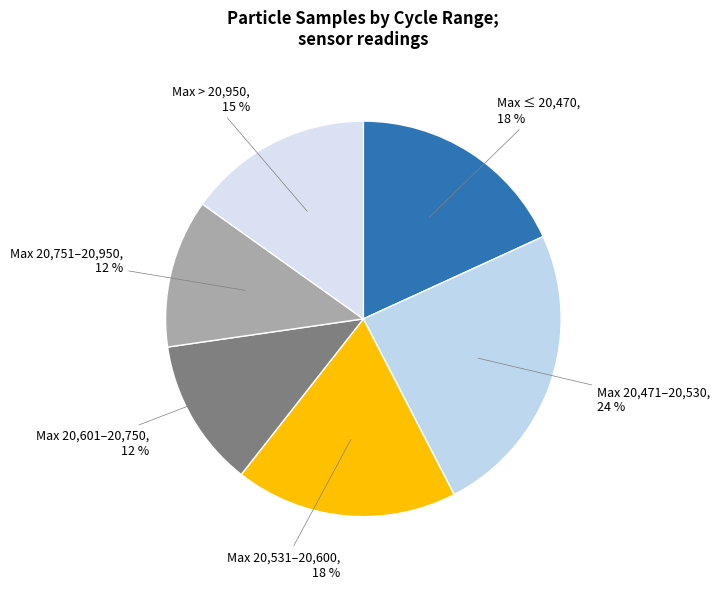

Which category has the biggest portion of the pie?

Max 20,471–20,530